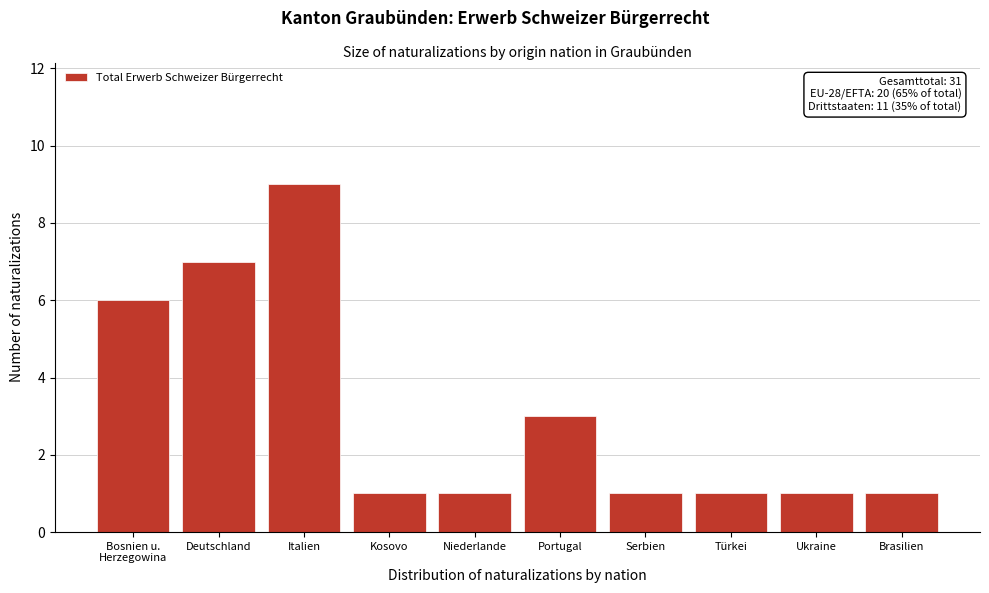

Reading left to right, what are all the values shown in this chart?

6	7	9	1	1	3	1	1	1	1